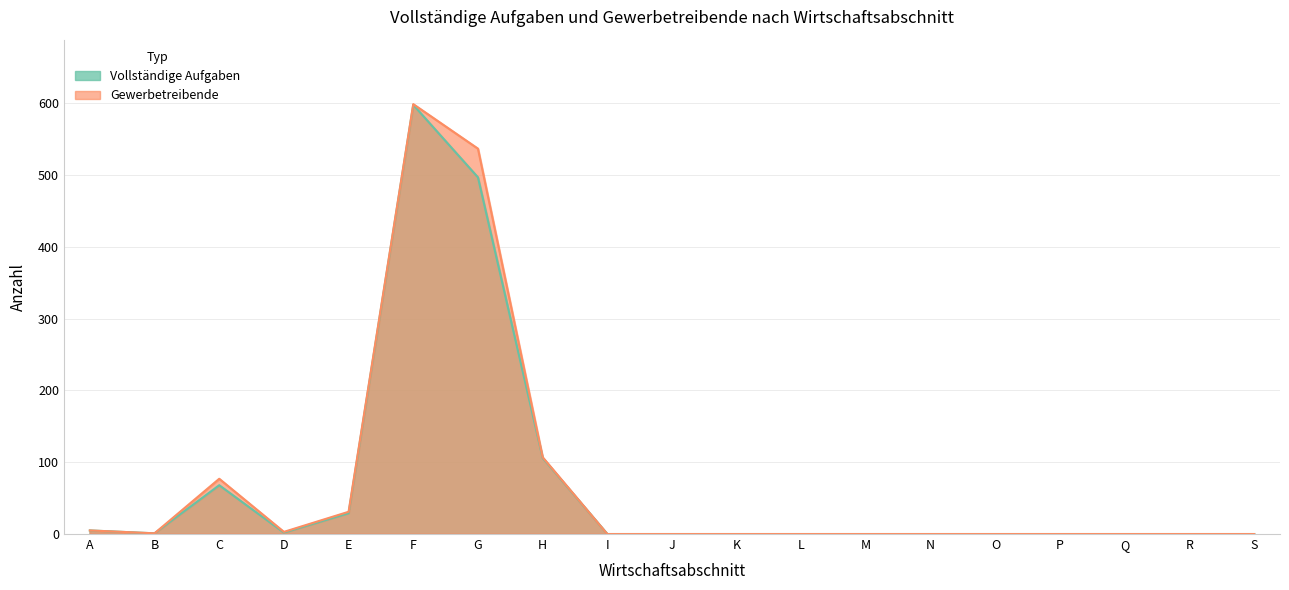

Rank the series at N from highest to lowest value.

Vollständige Aufgaben, Gewerbetreibende